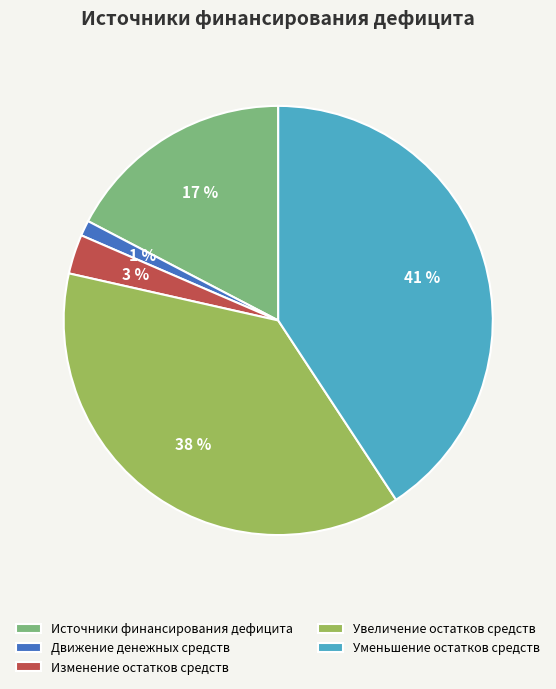

True or false: Источники финансирования дефицита accounts for 30% of the total.

False